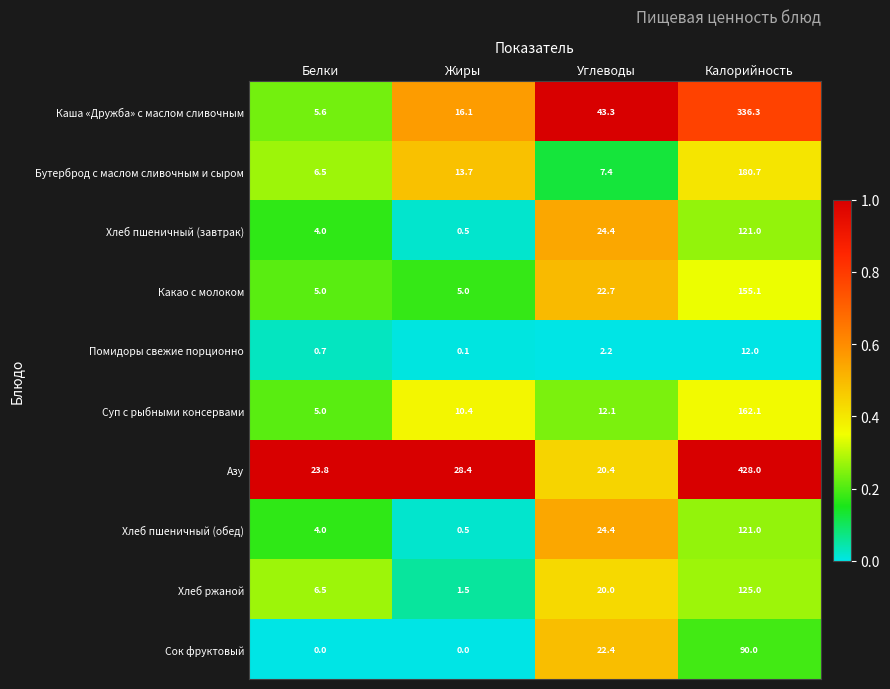

List the labels in order of Хлеб ржаной value, smallest first.

Жиры, Белки, Углеводы, Калорийность